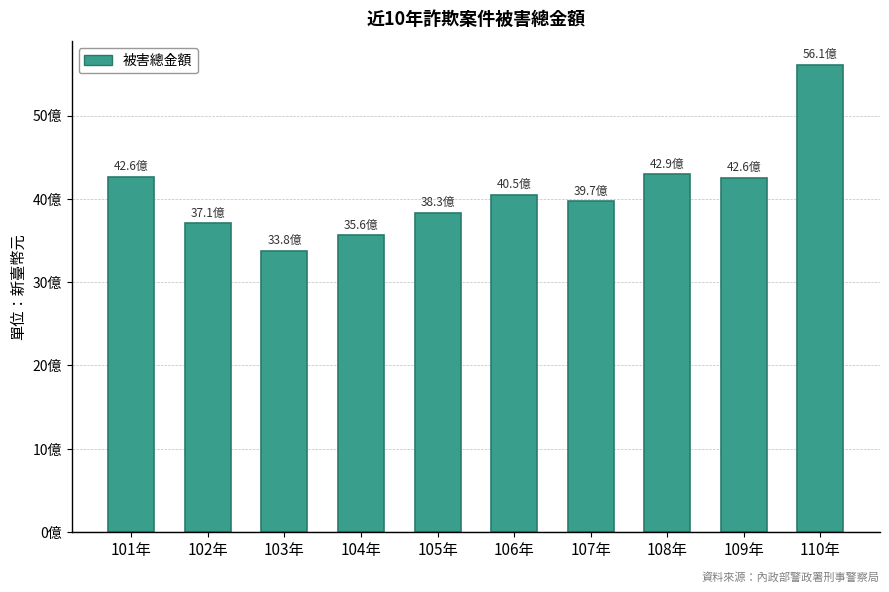

What is the approximate value at 109年, to the nearest 10?

4255063320